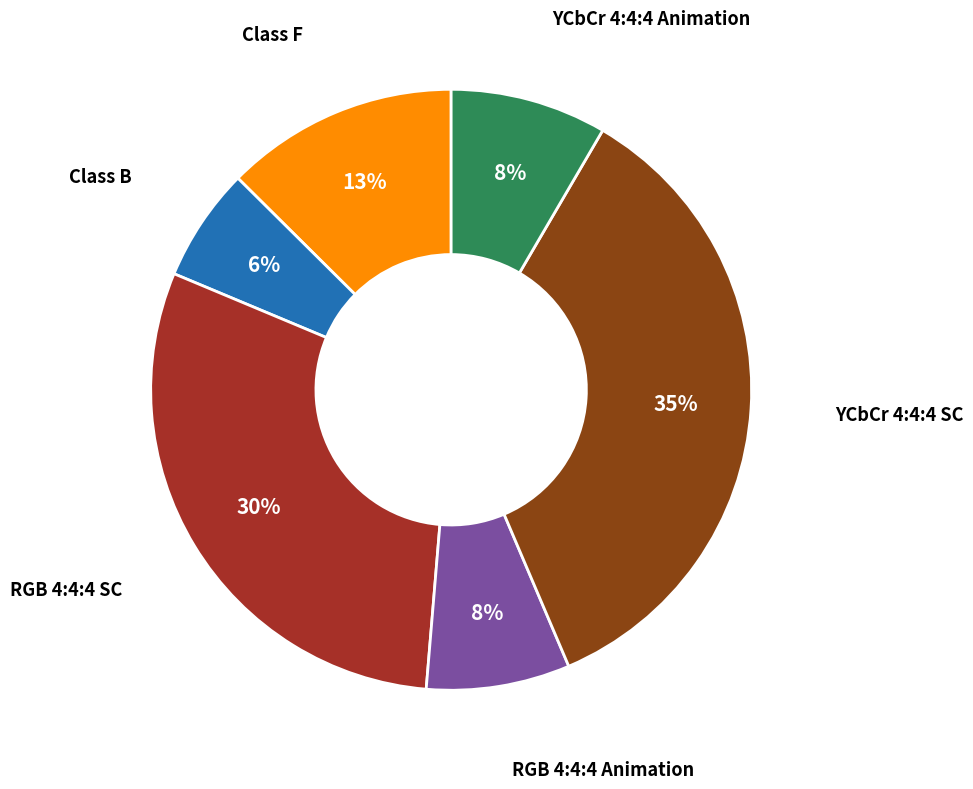

To the nearest percent, what is the difference between the largest and smallest slice percentages?

29%